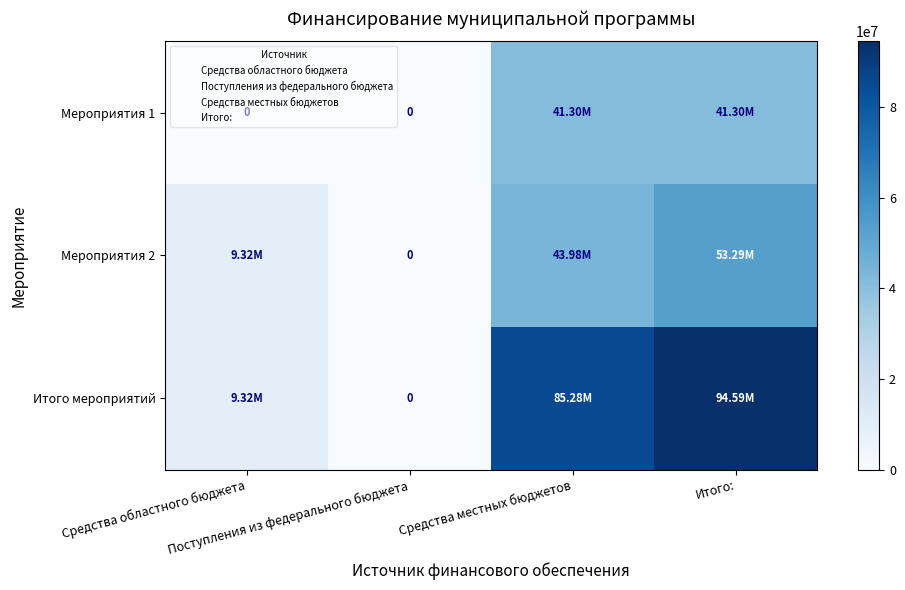

Which series has the widest spread of values?

Итого мероприятий